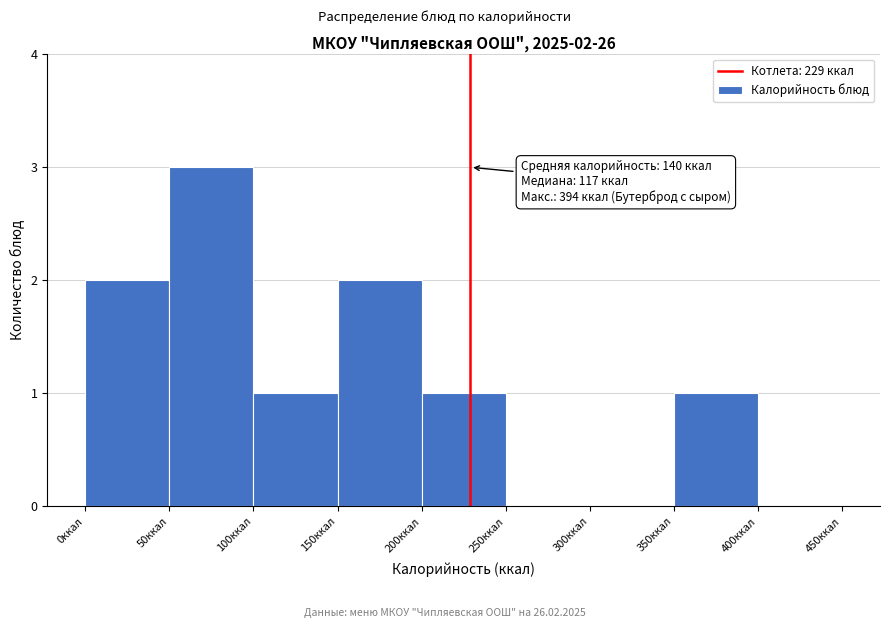

Which range on the x-axis has the tallest bar?

50 to 100